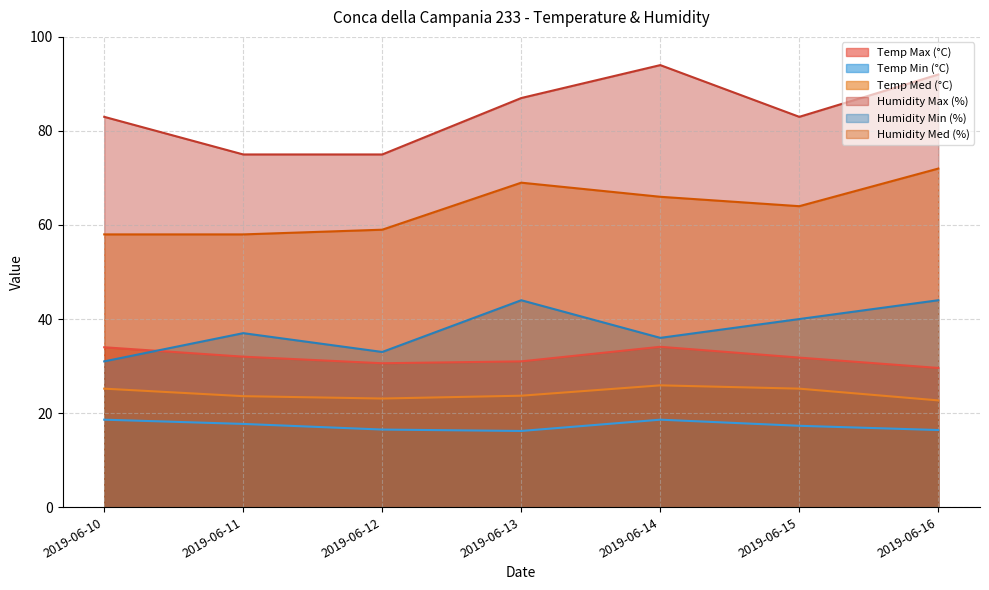

True or false: Humidity Min (%) and Humidity Med (%) cross at least once.

False